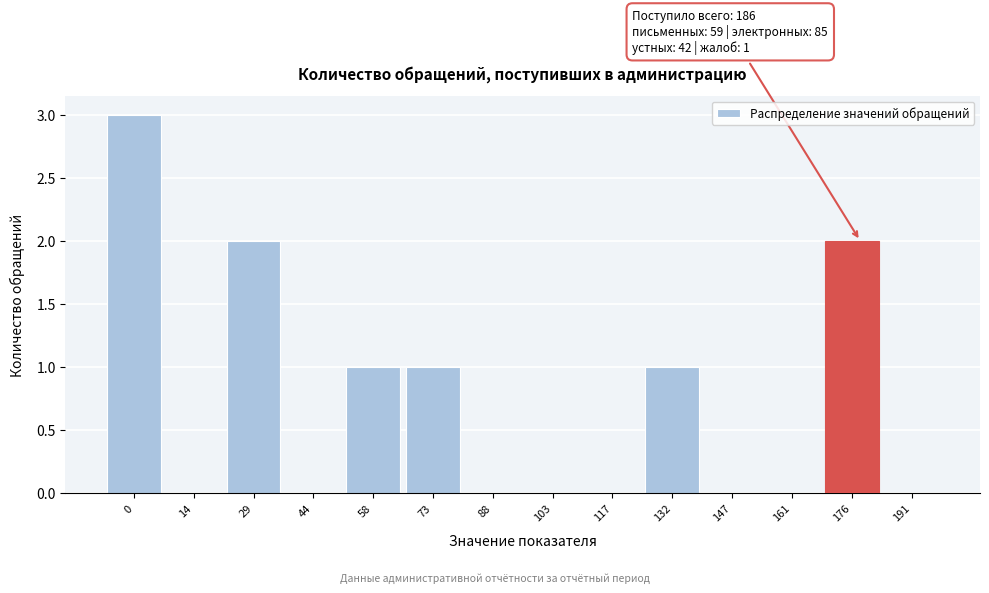

Reading left to right, list all the values displayed in this chart.

0=3	14=0	29=2	44=0	58=1	73=1	88=0	103=0	117=0	132=1	147=0	161=0	176=2	191=0